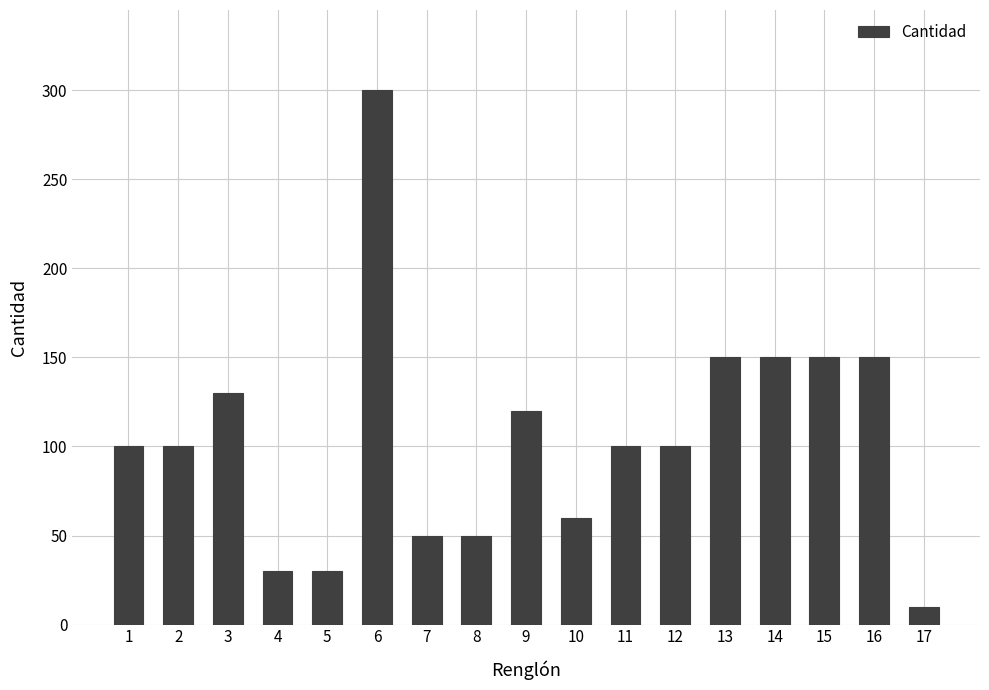

Reading left to right, transcribe all the data shown in this chart.

1=100	2=100	3=130	4=30	5=30	6=300	7=50	8=50	9=120	10=60	11=100	12=100	13=150	14=150	15=150	16=150	17=10